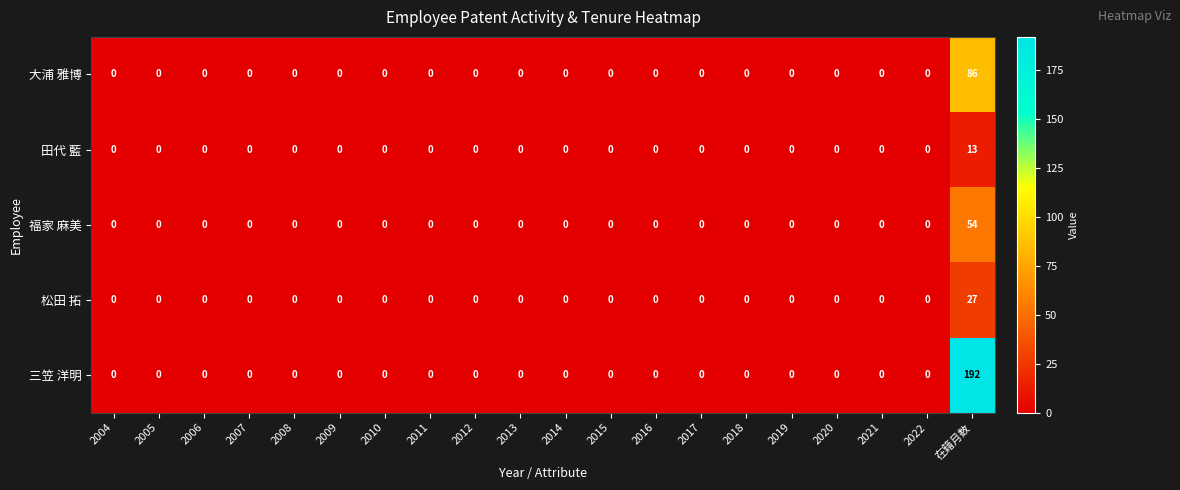

What is the sum of all 松田 拓 values?

27